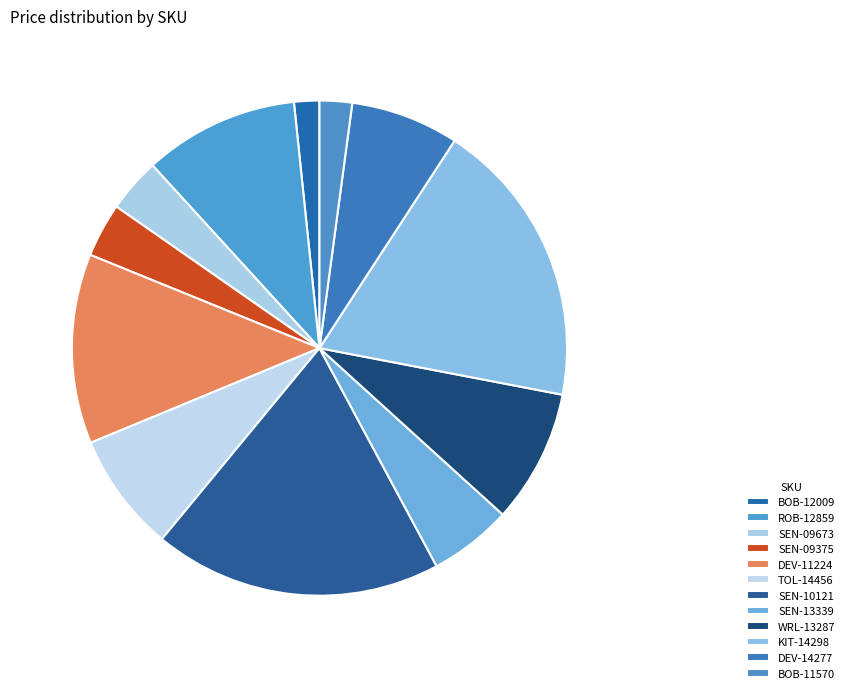

Does any single category account for the majority?

No